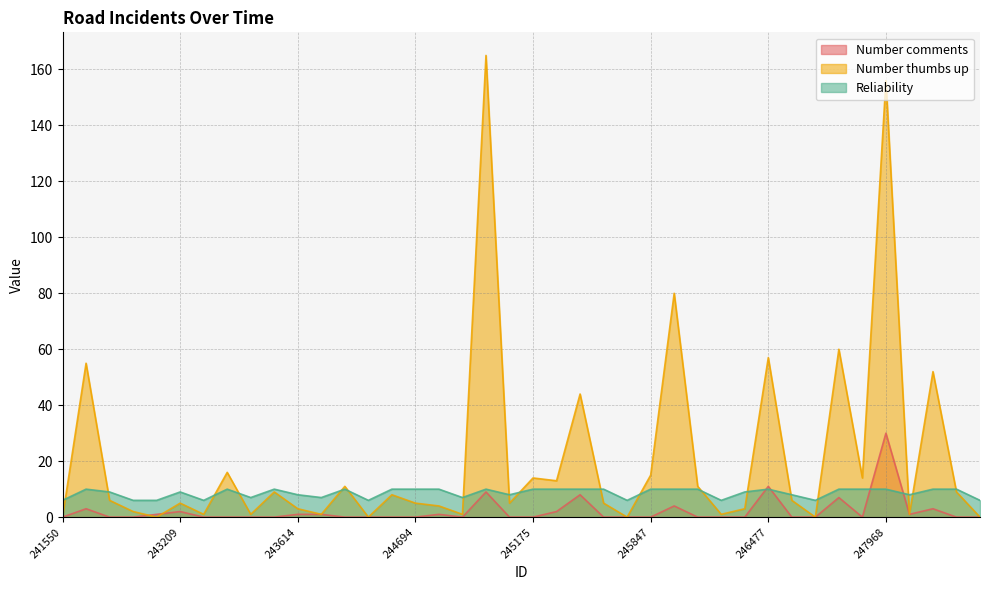

True or false: Number comments has more than 1 points higher than both neighbors.

True